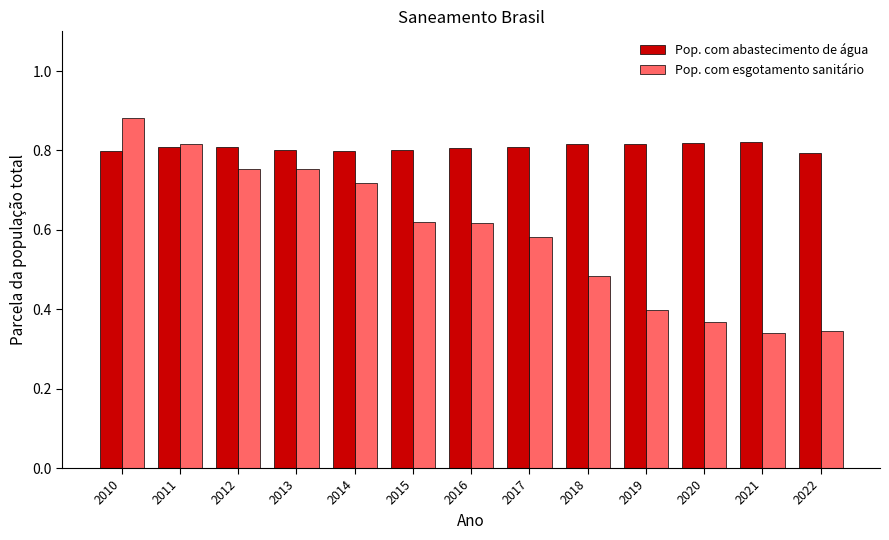

At how many categories does at least one series exceed 0?

13